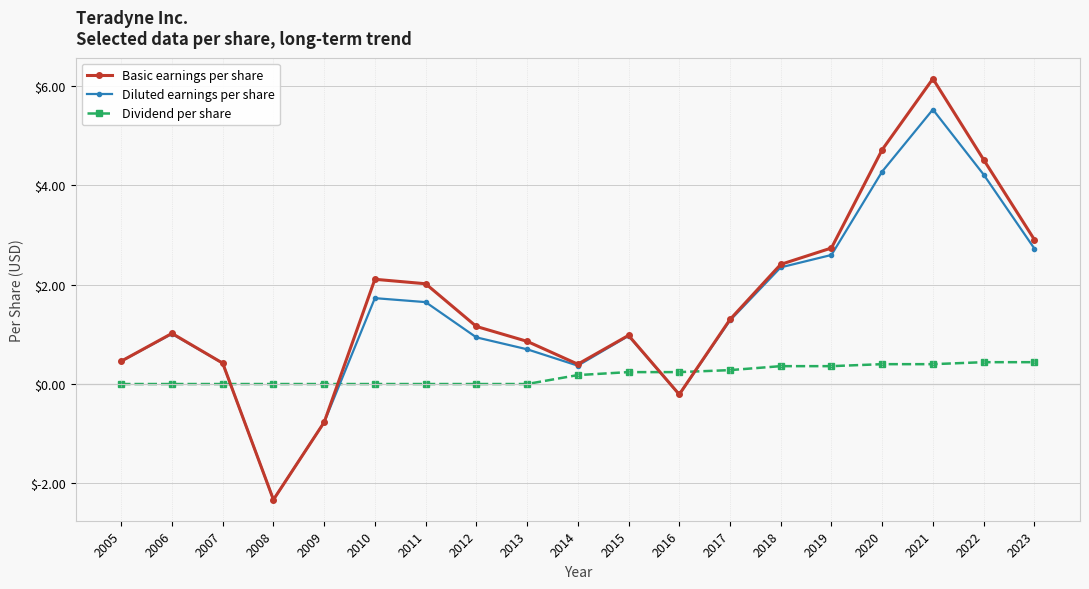

Rank the series by their maximum value, from lowest to highest.

Dividend per share, Diluted earnings per share, Basic earnings per share